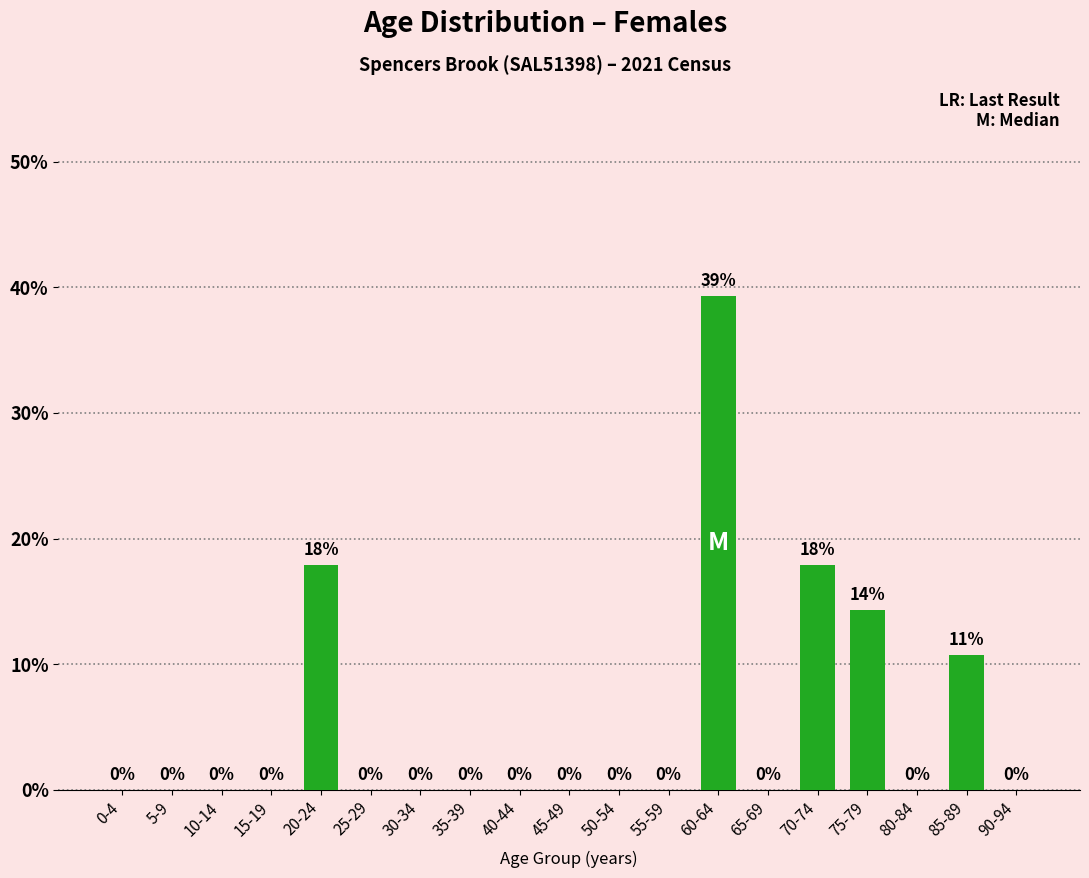

Is it true that the value at 55-59 is -25.0?

False